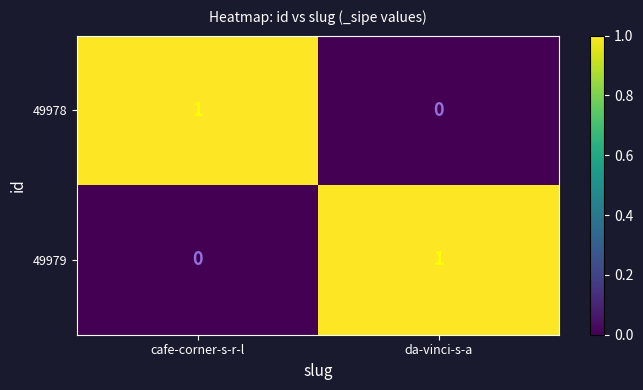

At which label is 49979 closest to 0?

cafe-corner-s-r-l